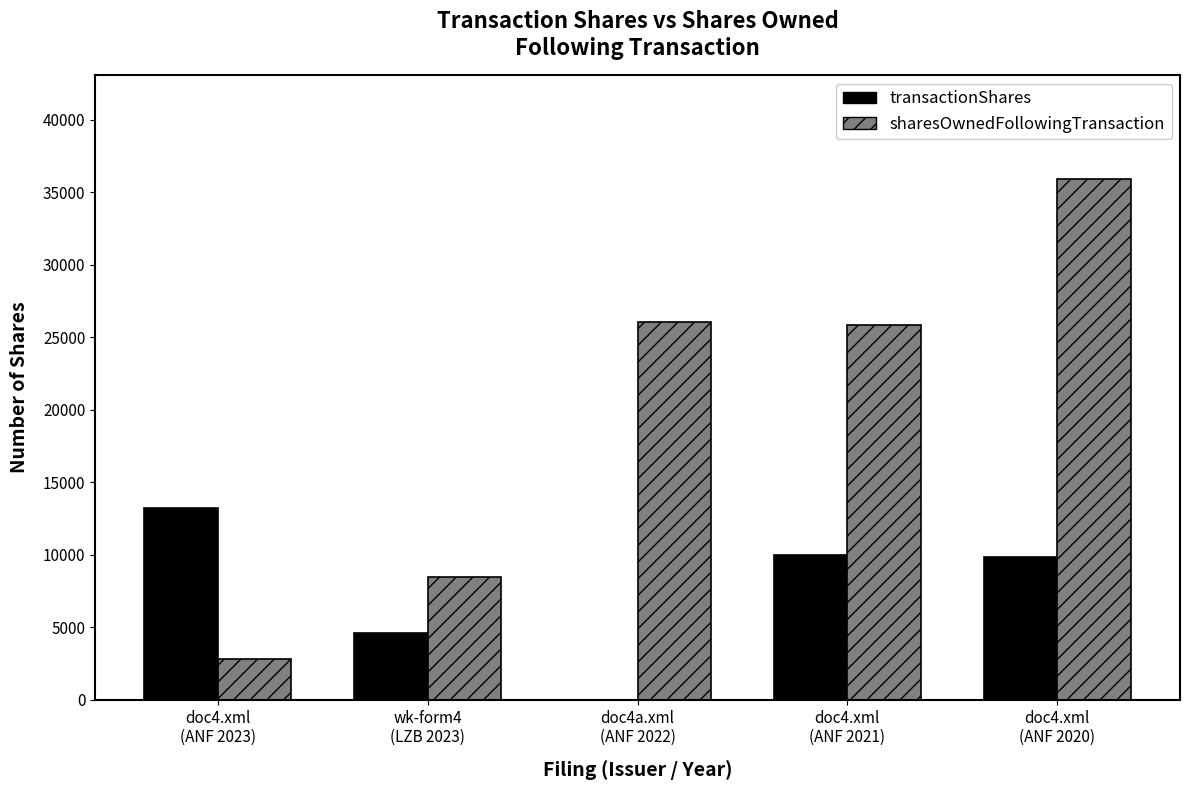

At which category is the sum across all series the highest?

doc4.xml
(ANF 2020)